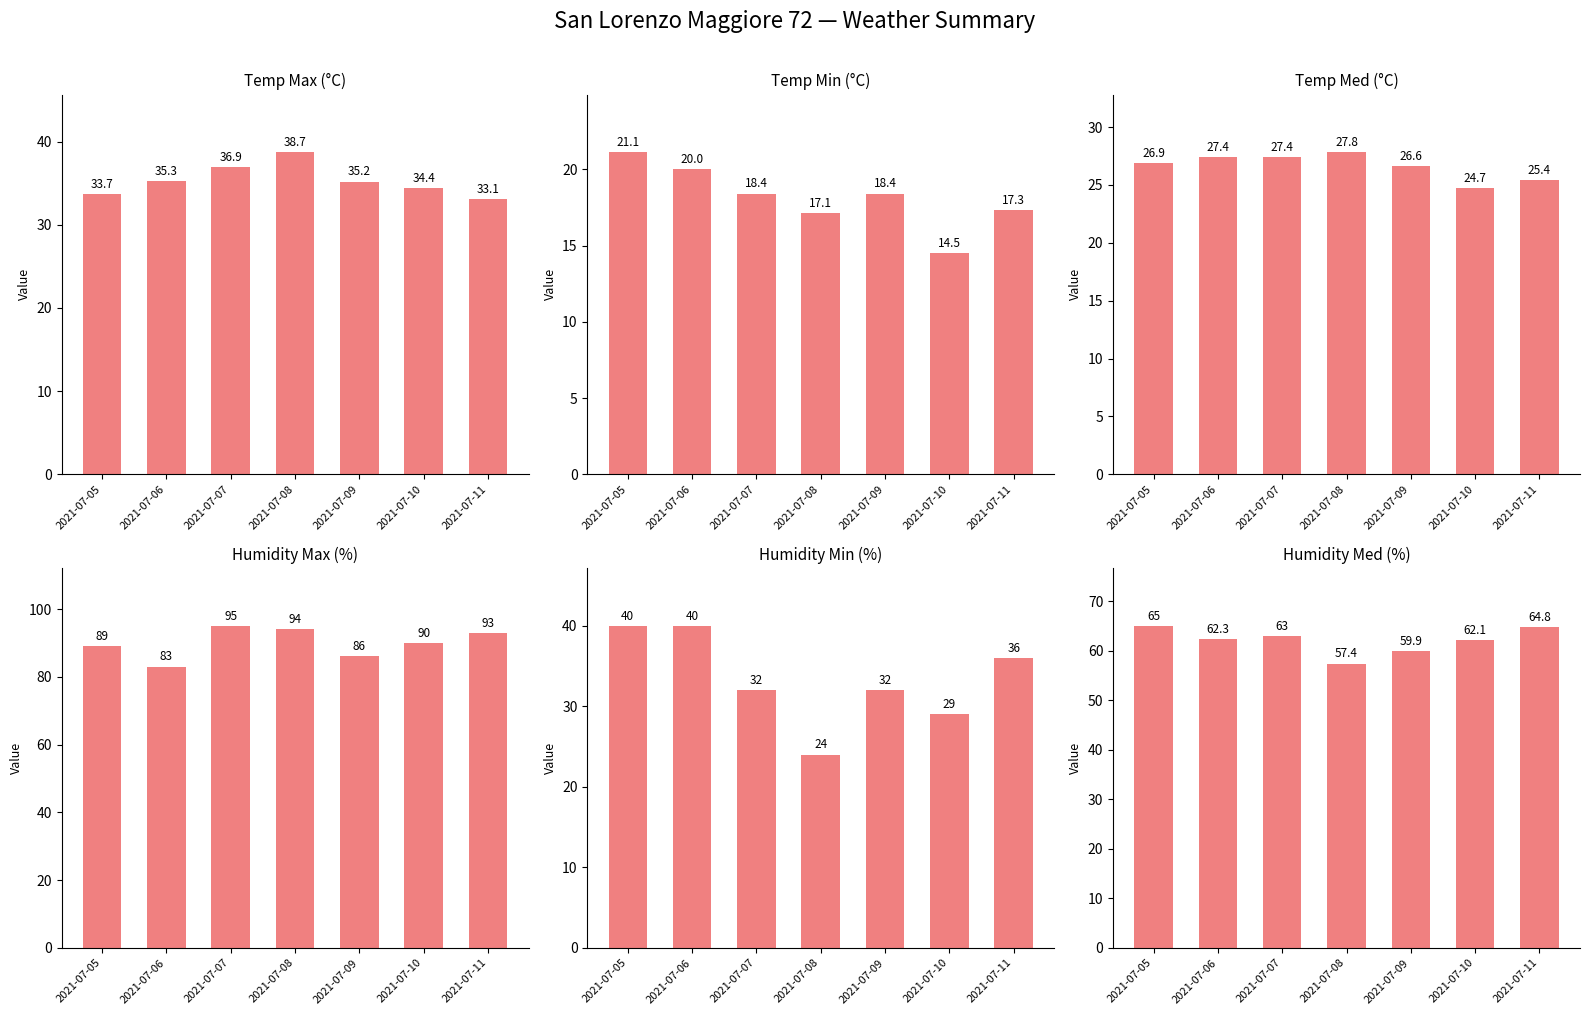

Rank the categories by Humidity Med (%) value from highest to lowest.

2021-07-05, 2021-07-11, 2021-07-07, 2021-07-06, 2021-07-10, 2021-07-09, 2021-07-08